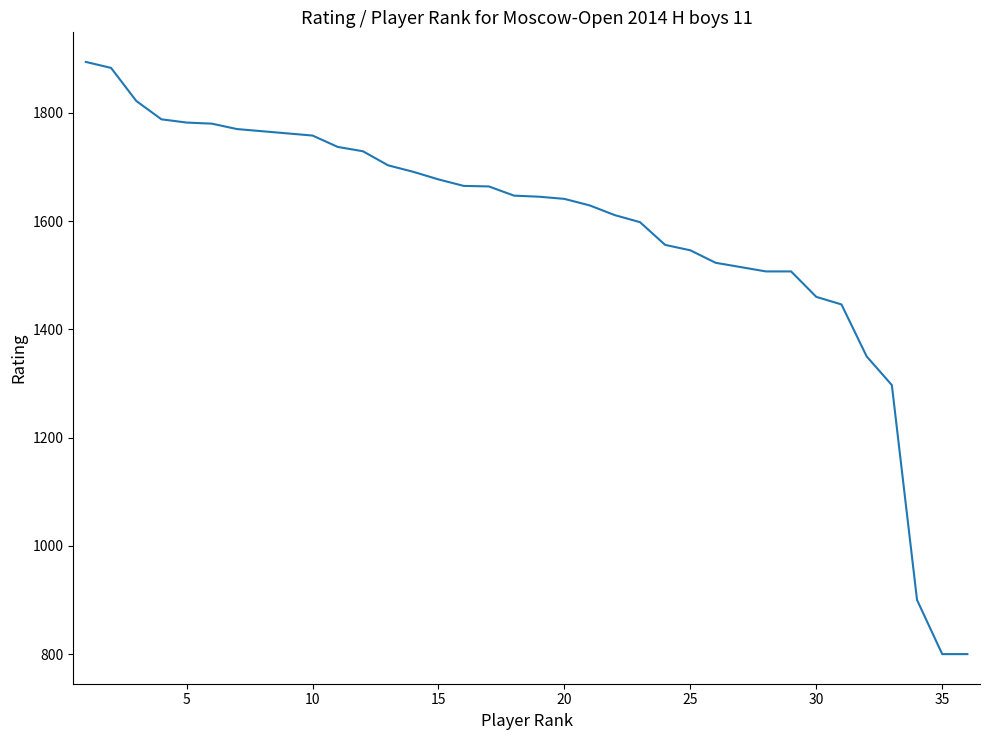

What is the difference between the maximum and minimum values?

1094